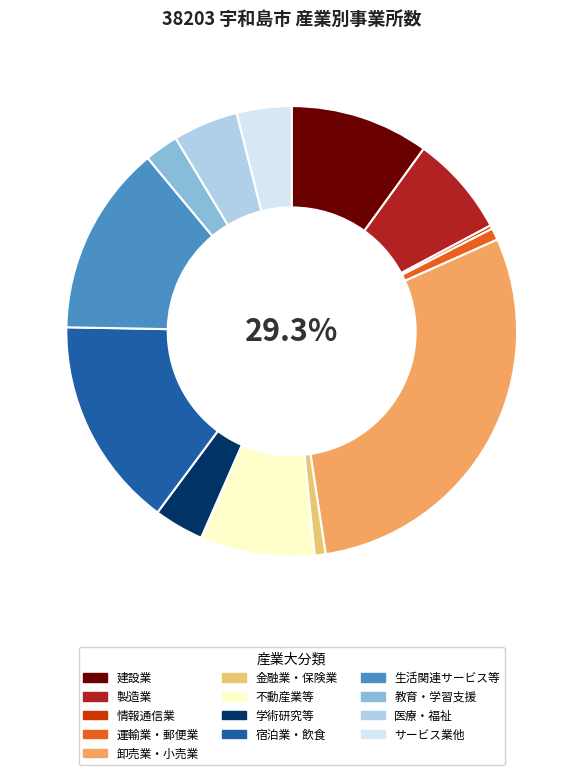

Does any single category account for the majority?

No